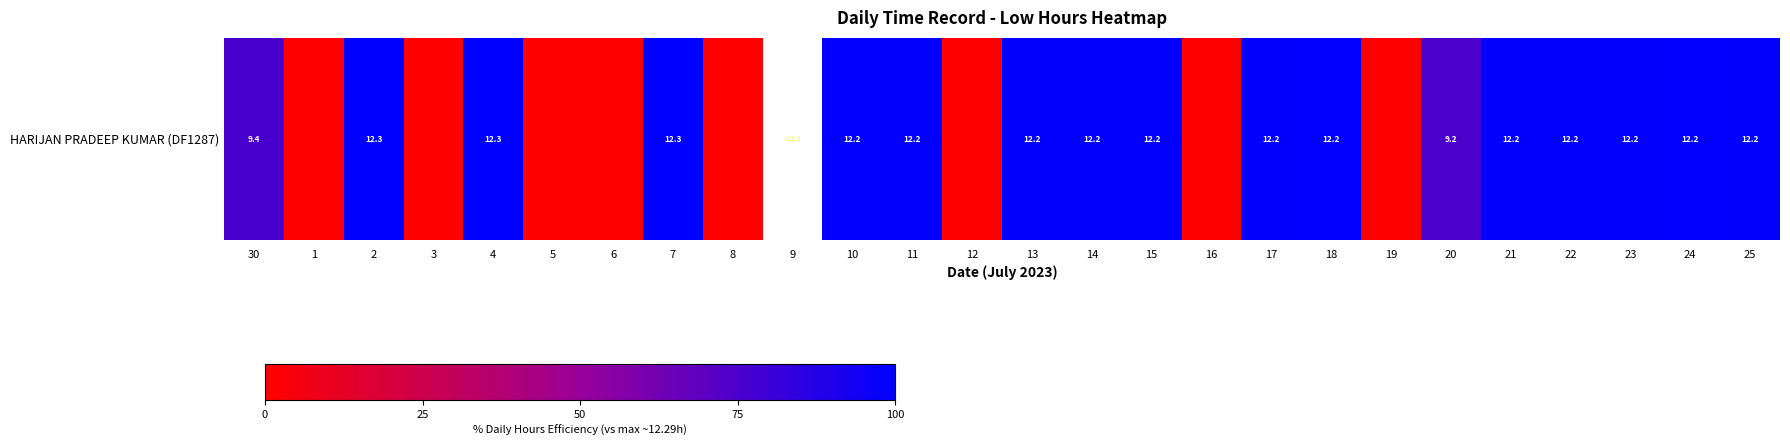

List the labels in order of value, largest first.

4, 7, 2, 9, 10, 24, 18, 17, 21, 23, 14, 22, 11, 13, 15, 25, 30, 20, 1, 3, 5, 6, 8, 12, 16, 19